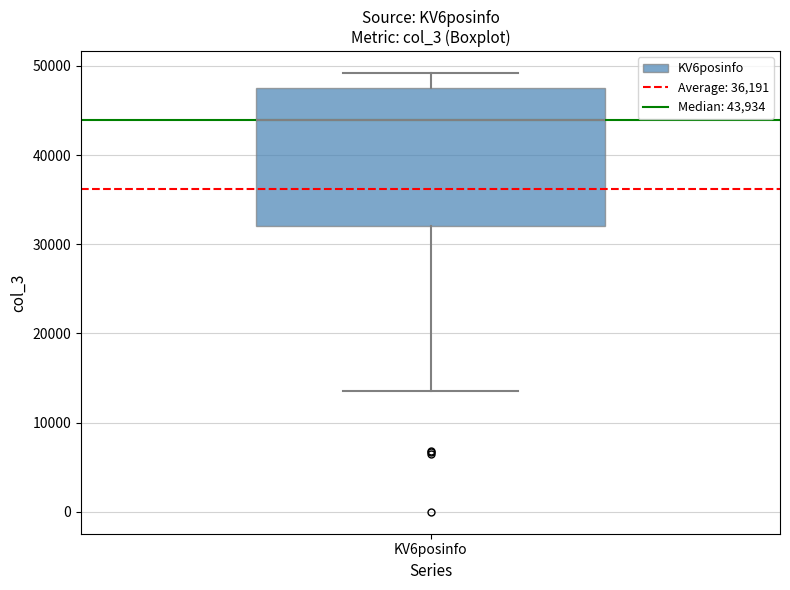

Transcribe this box plot: give where the median line is, the range the box spans, and where the two whiskers end, as read against the y-axis. The values are not printed on the chart, so give them approximately, as read against the axis.

median 44000, box 32000 to 48000, whiskers 14000 to 49000